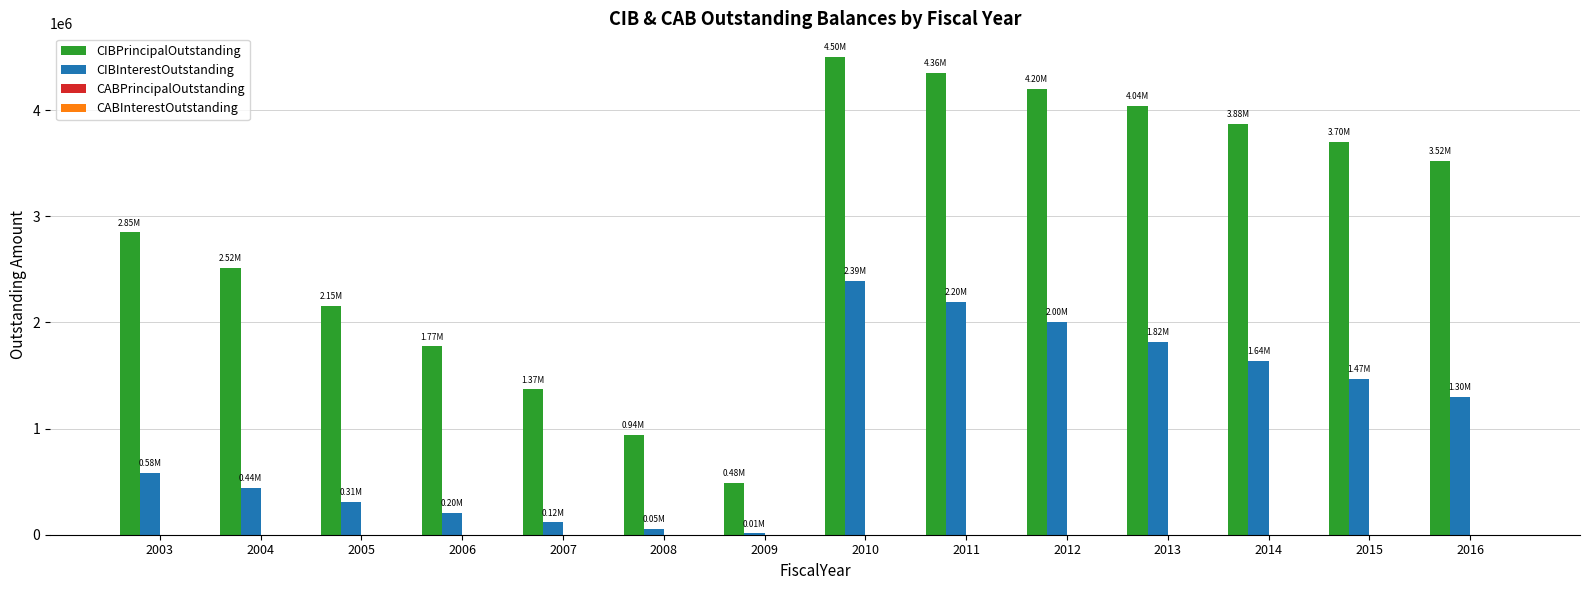

How many distinct data groups are displayed?

2